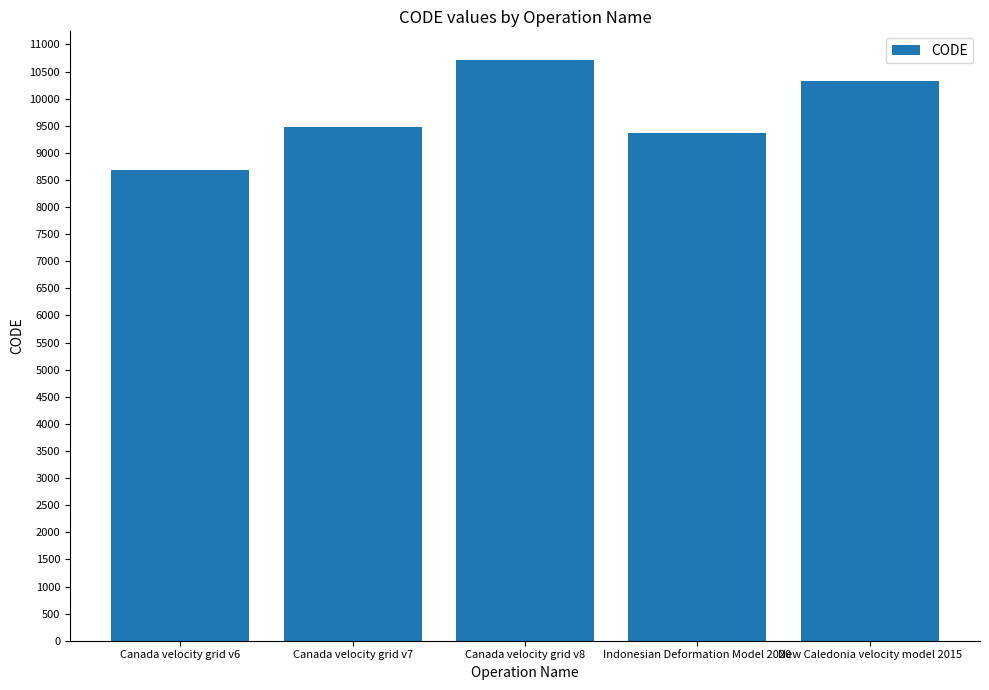

What value does the data have at New Caledonia velocity model 2015, to the nearest 50?

10300